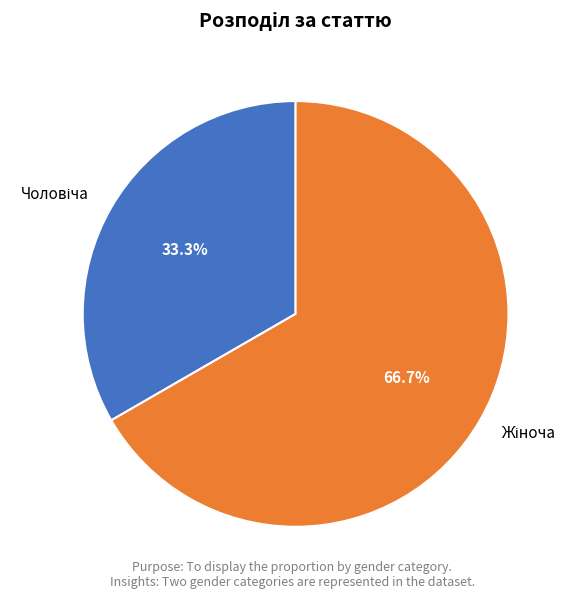

Is there any slice that represents more than half of the pie?

Yes